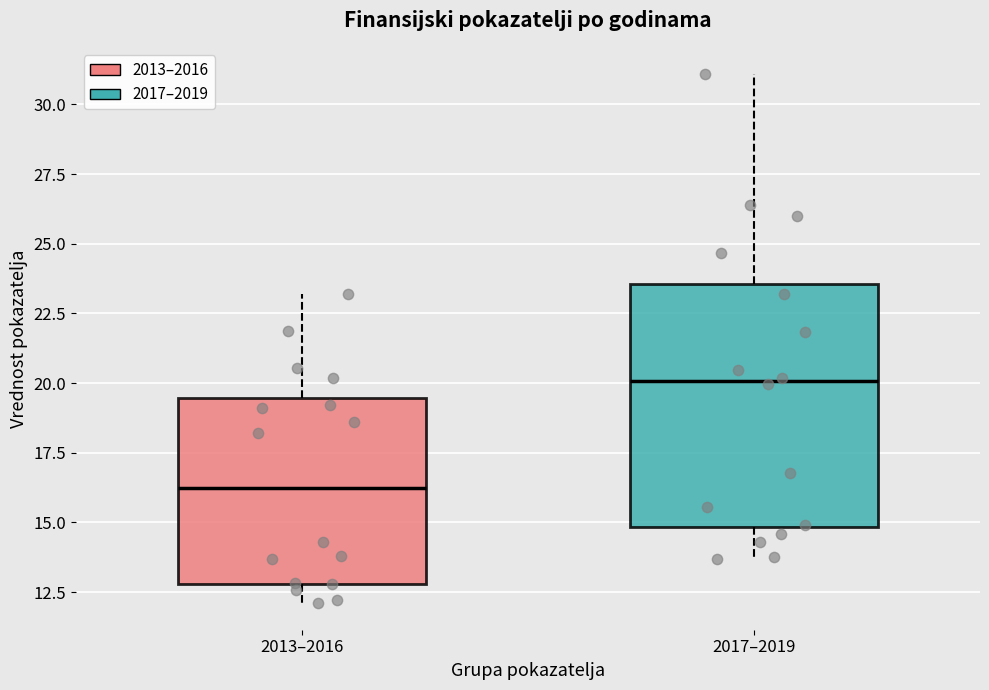

Where does the upper whisker of the box for 2017–2019 end on the y-axis? The values are not printed on the chart, so give them approximately, as read against the axis.

31.0